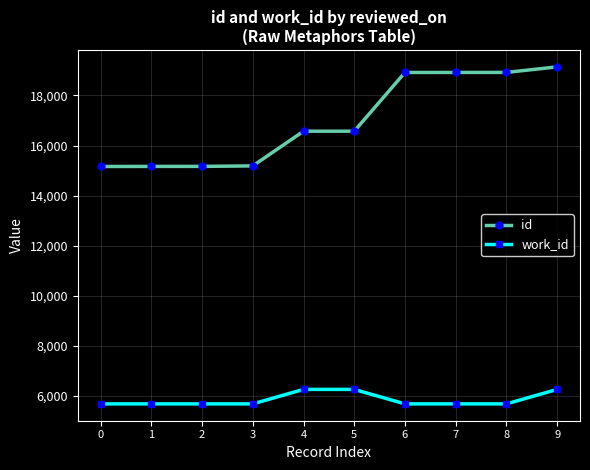

What is the value of the id point at the 3rd from the left?

15167